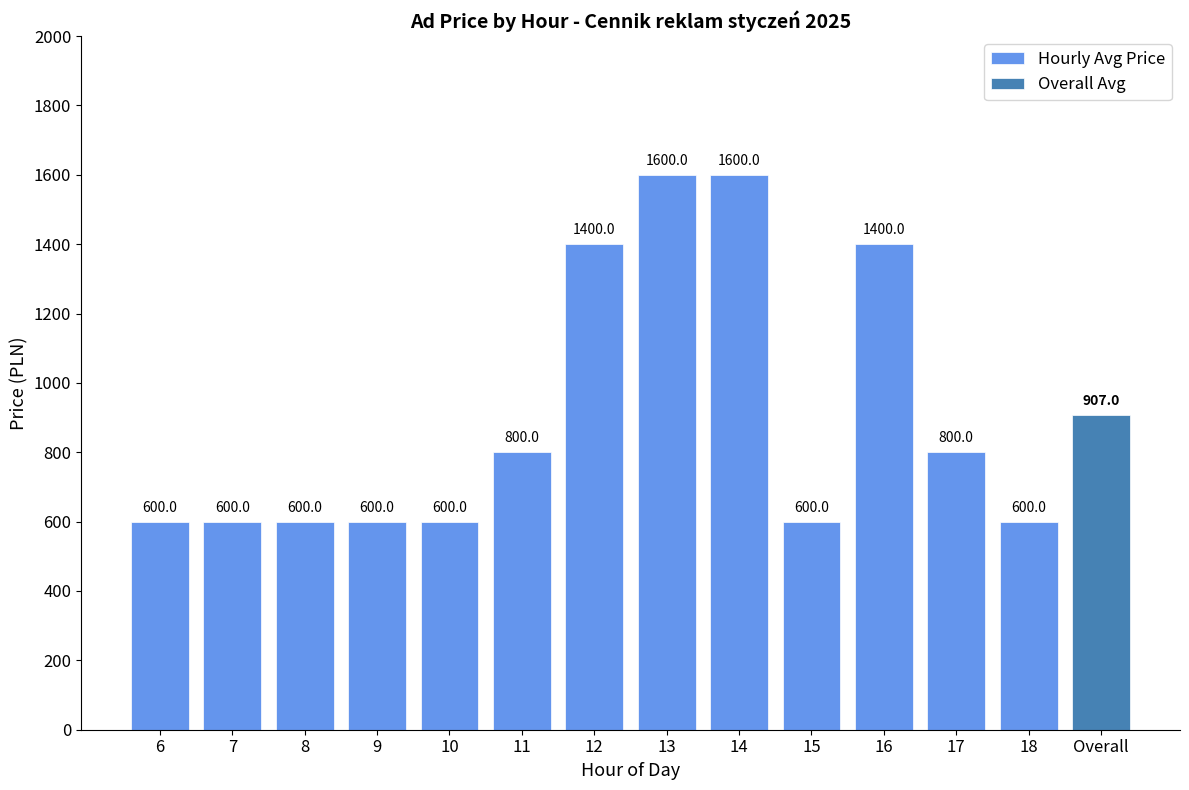

How many Hourly Avg Price values are between 600 and 1400?

11